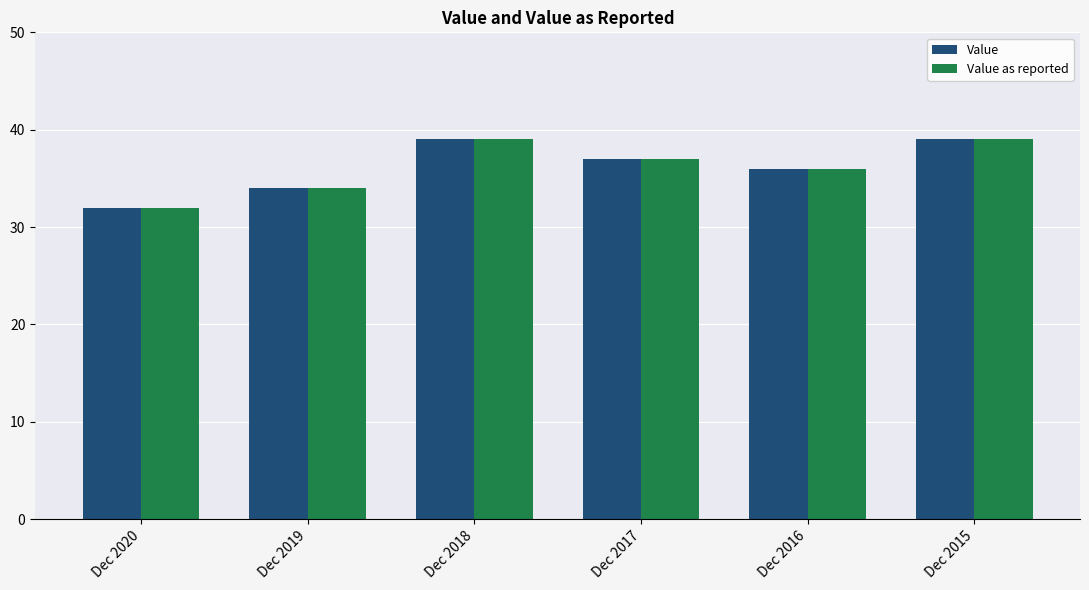

Count the number of categories in the chart.

6